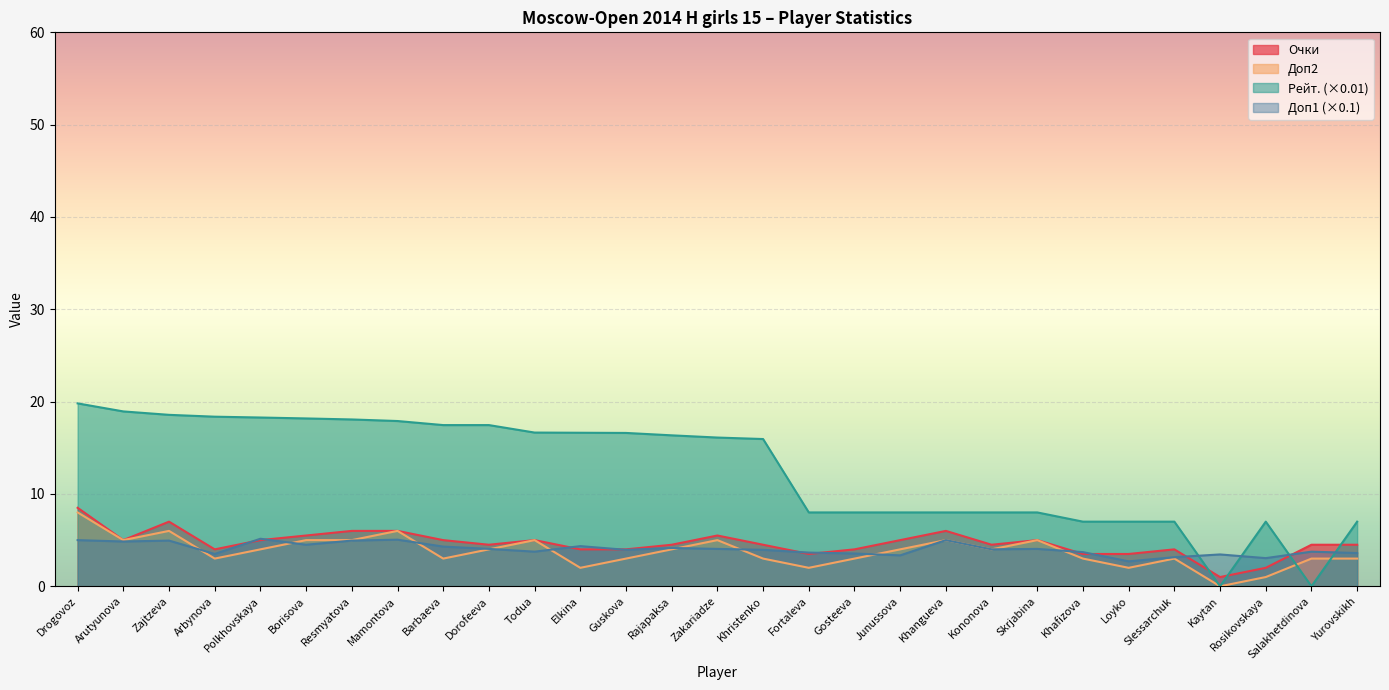

In Доп2, how many points are higher than both neighbors (excluding endpoints)?

7